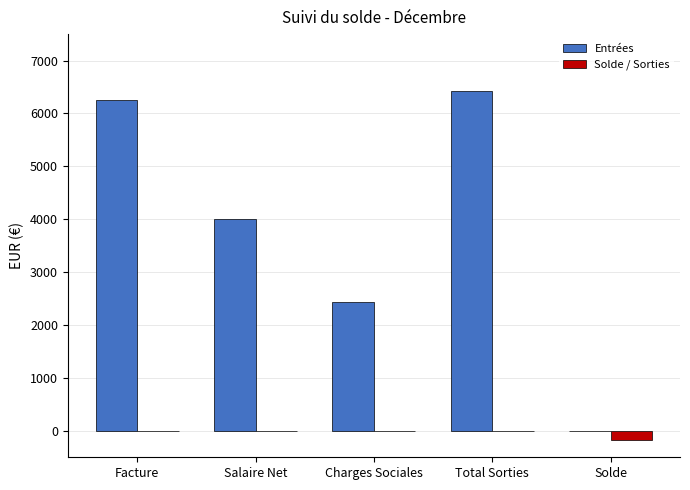

Count the number of data series in this chart.

2